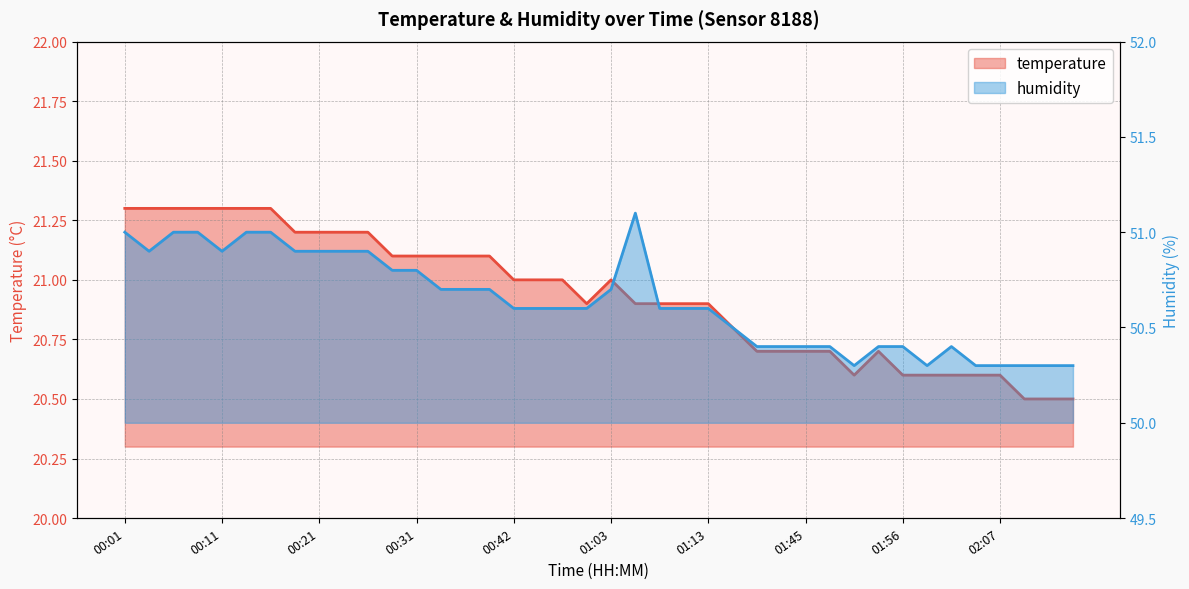

True or false: humidity and temperature cross at least once.

False